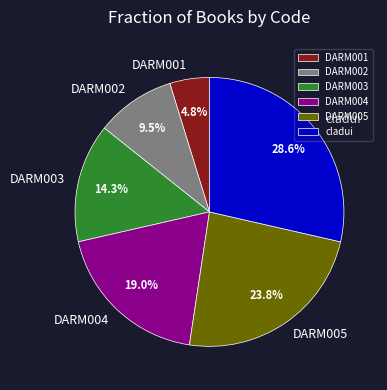

What percentage is NOT represented by cladui?

71.4%